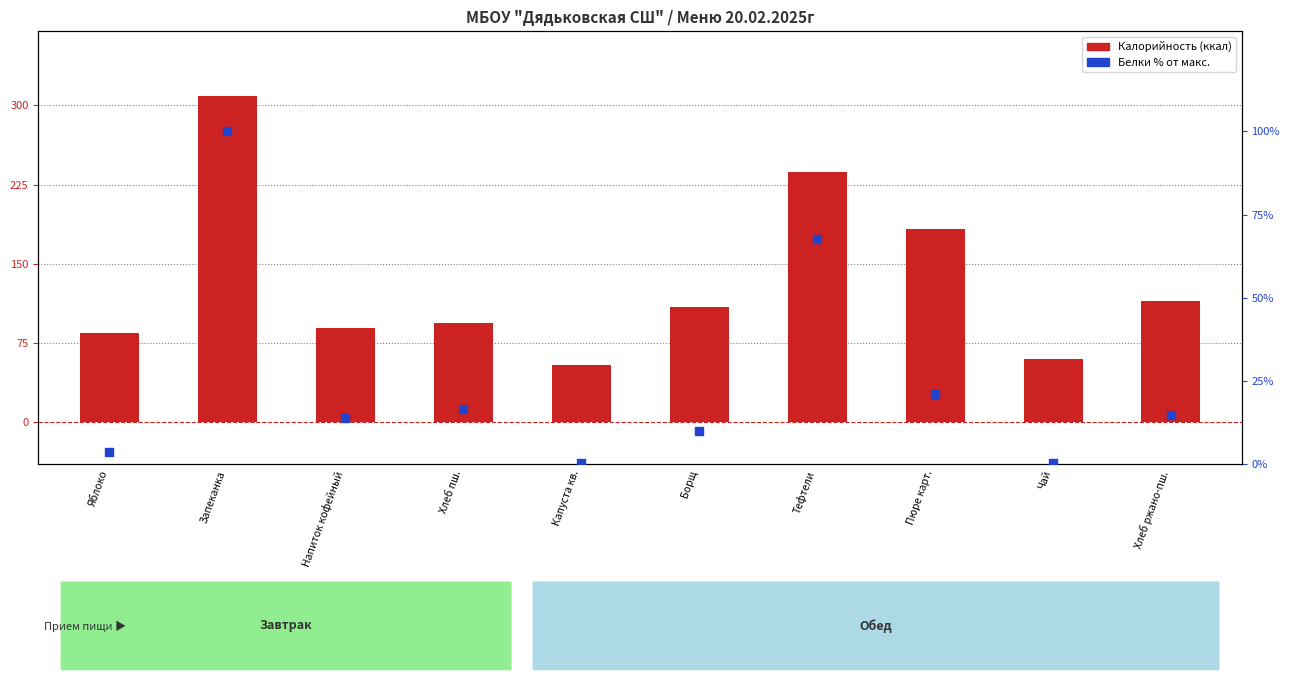

What is the total value across all series at Капуста кв.?

54.6